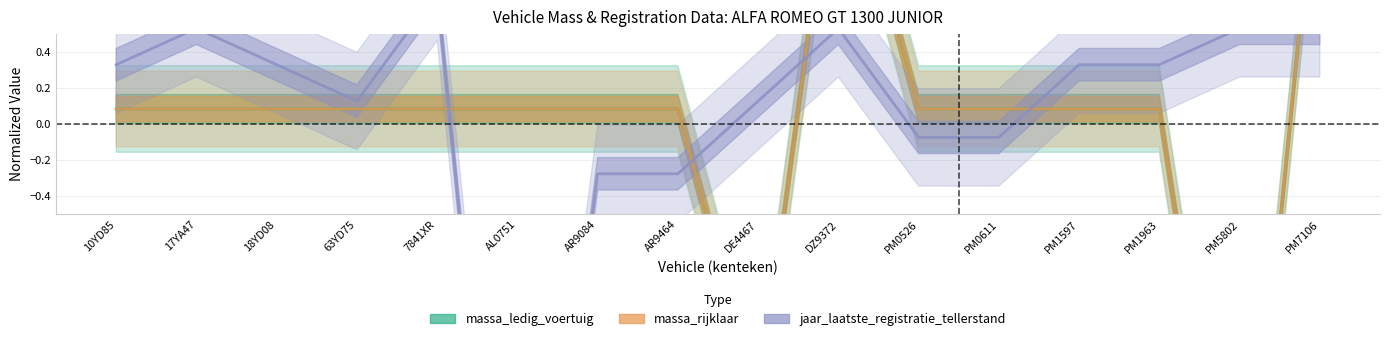

After their last crossing, which series has the higher values: massa_ledig_voertuig or jaar_laatste_registratie_tellerstand?

massa_ledig_voertuig